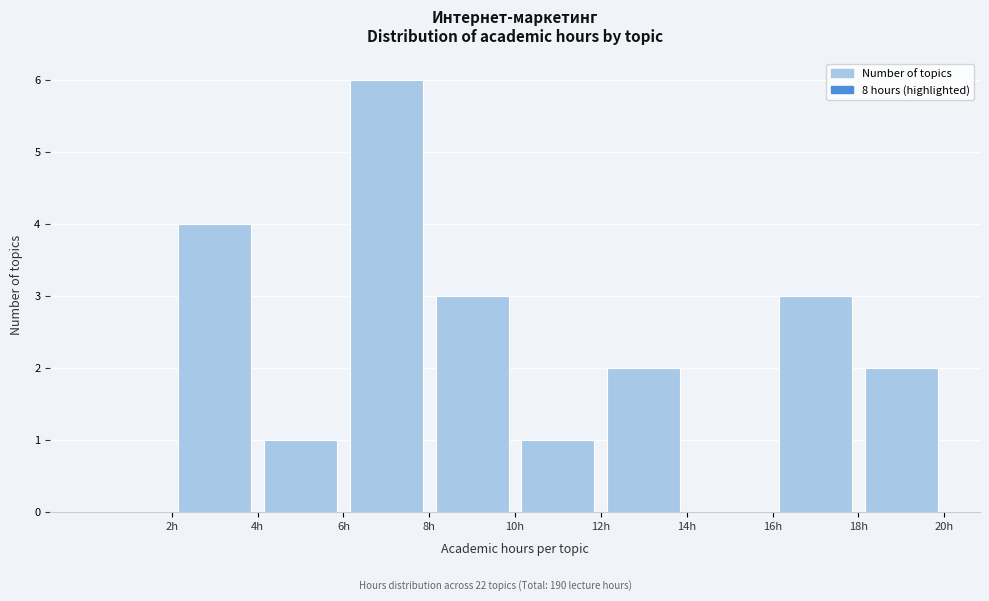

Over which range of the x-axis is the bar tallest?

6 to 8